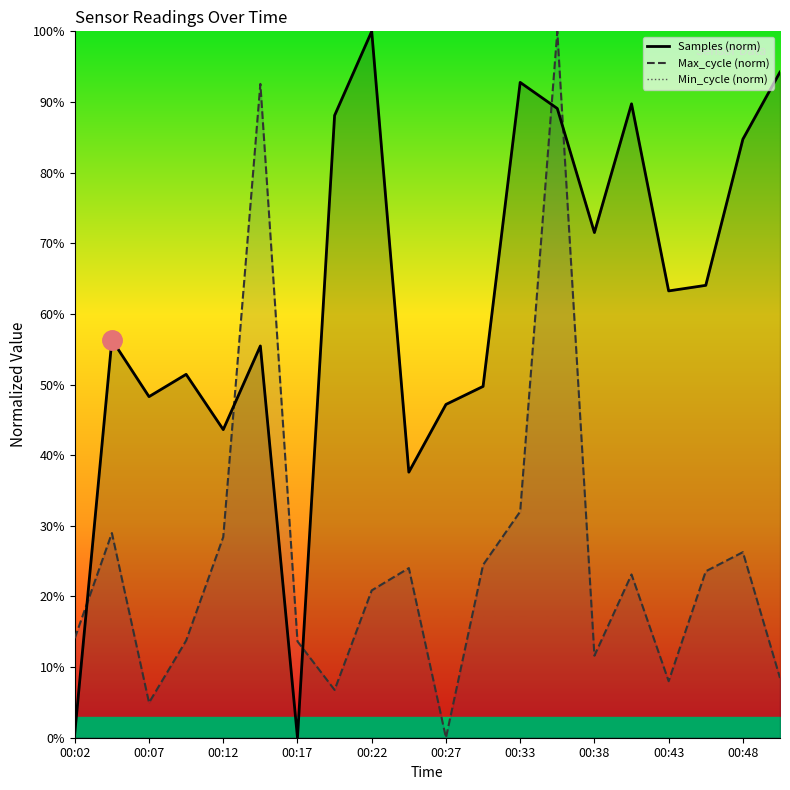

True or false: Max_cycle (norm) has a value of 2.6 at 00:38.

False